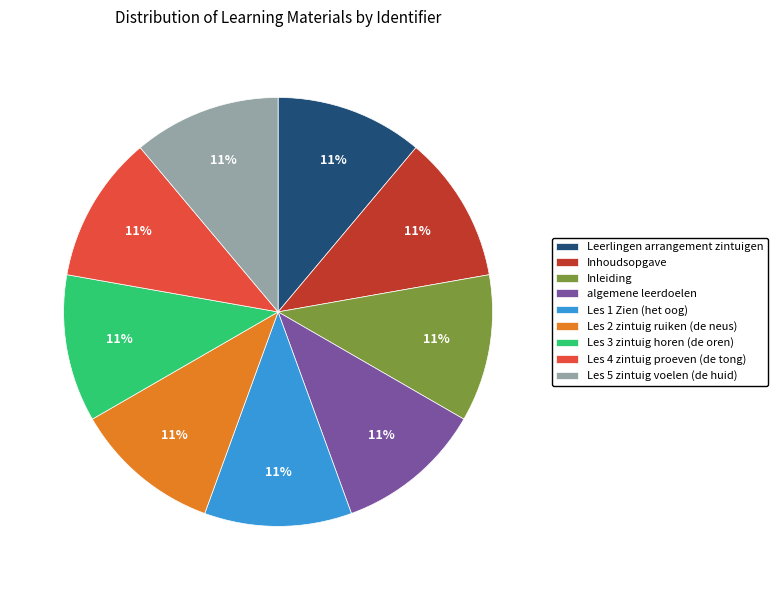

What is the ratio of the value at algemene leerdoelen to the value at Les 5 zintuig voelen (de huid)?

1.0